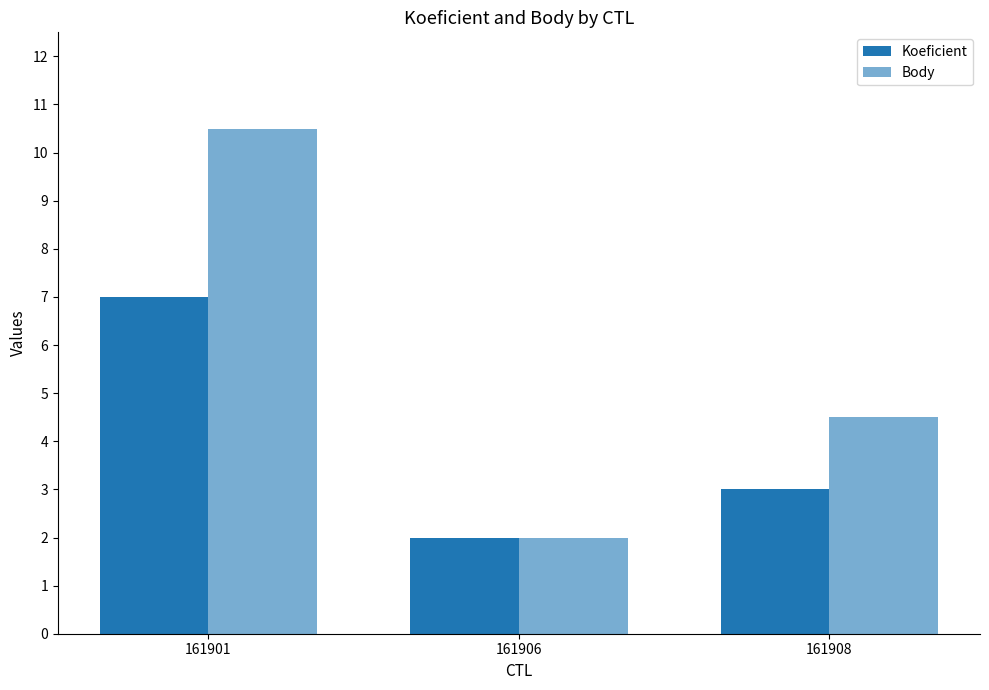

Count the number of data series in this chart.

2